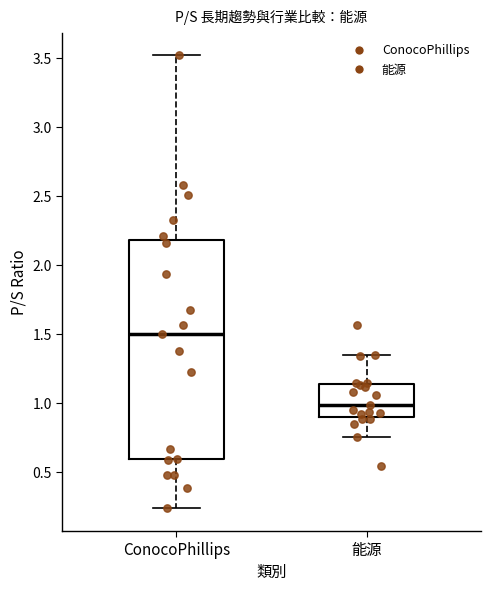

Reading left to right, transcribe this box plot: for each box, give where its median line is, the range the box spans, and where its two whiskers end, as read against the y-axis. The values are not printed on the chart, so give them approximately, as read against the axis.

ConocoPhillips: median 1.50, box 0.60 to 2.20, whiskers 0.25 to 3.50
能源: median 1.00, box 0.90 to 1.15, whiskers 0.75 to 1.35